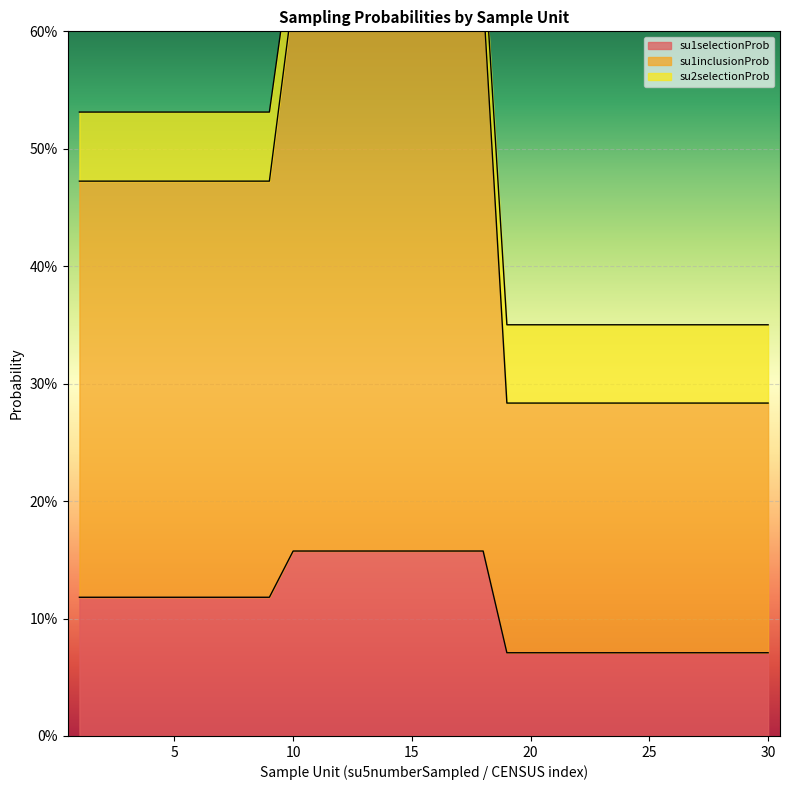

True or false: su1inclusionProb has a value of 0.5 at 7.

True